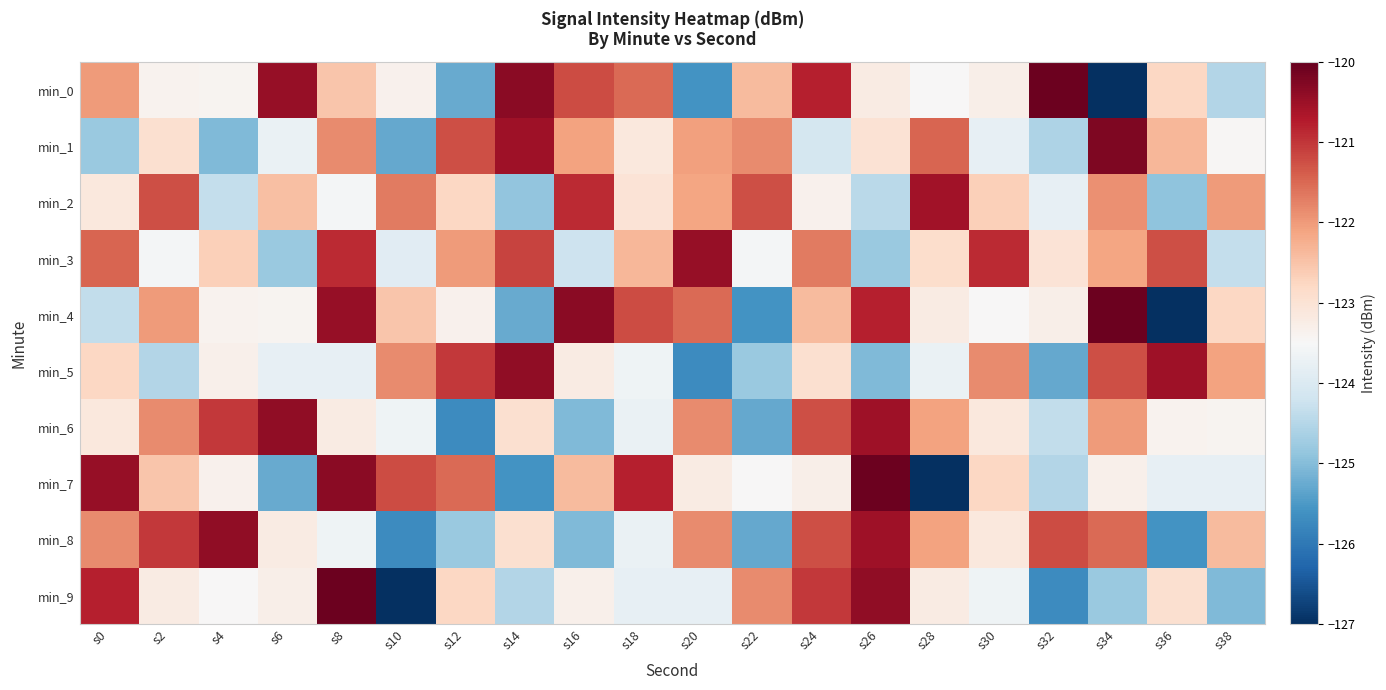

What is the total value across all series at s26?

-1222.8